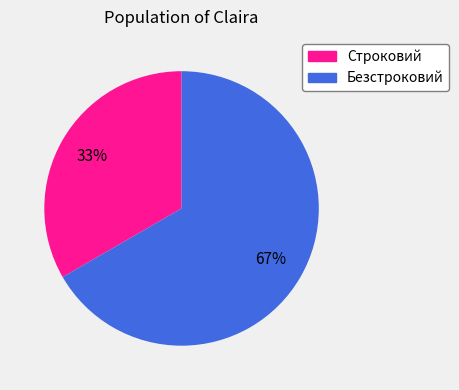

To the nearest percent, what is the average slice percentage?

50%